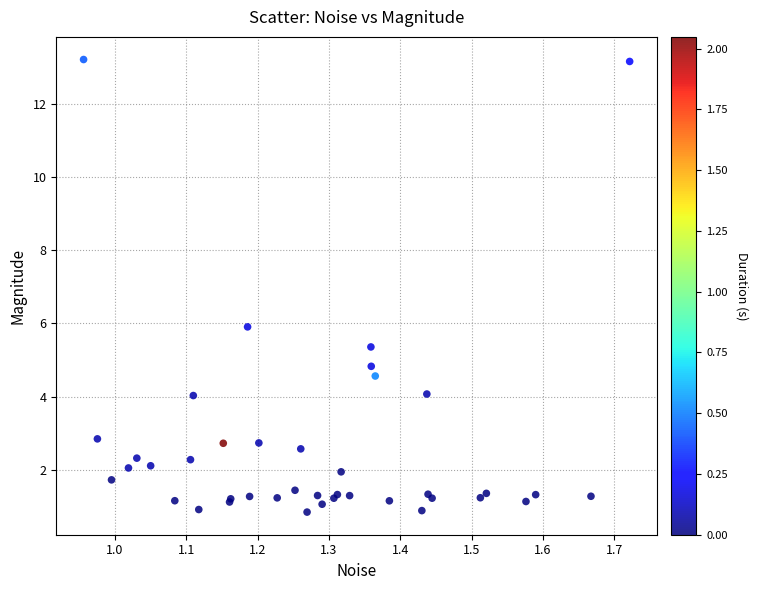

What Y value in the scatter plot is closest to 7?

5.9